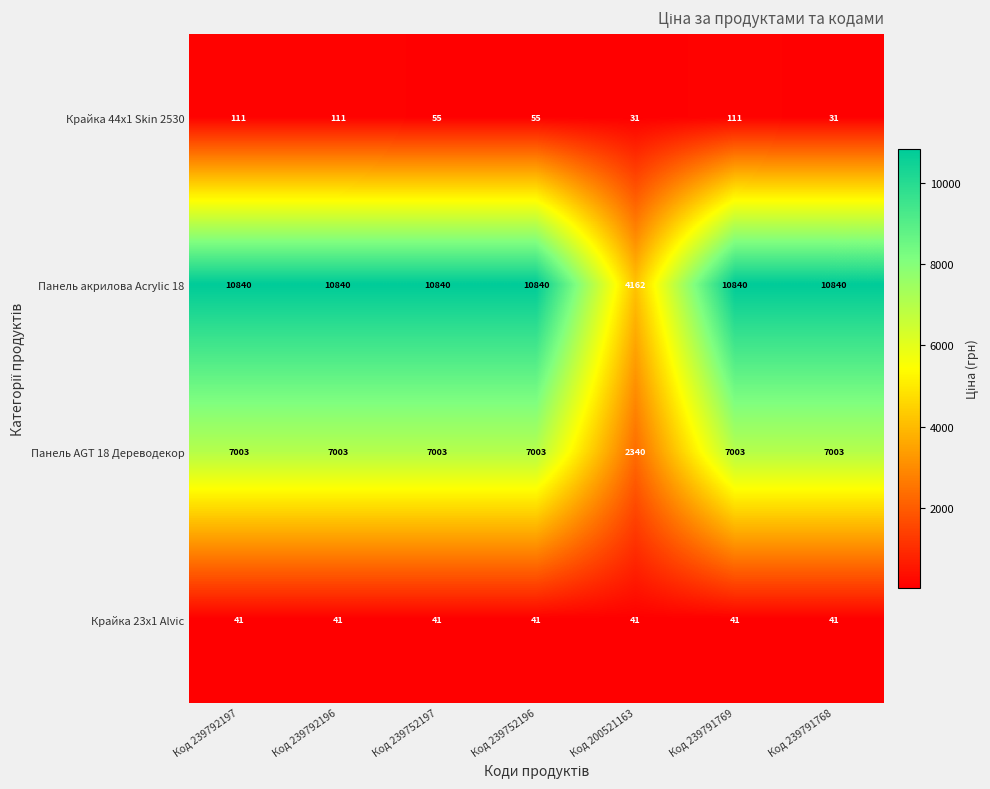

What is the difference between the maximum and minimum values in the Панель AGT 18 Дереводекор series?

4663